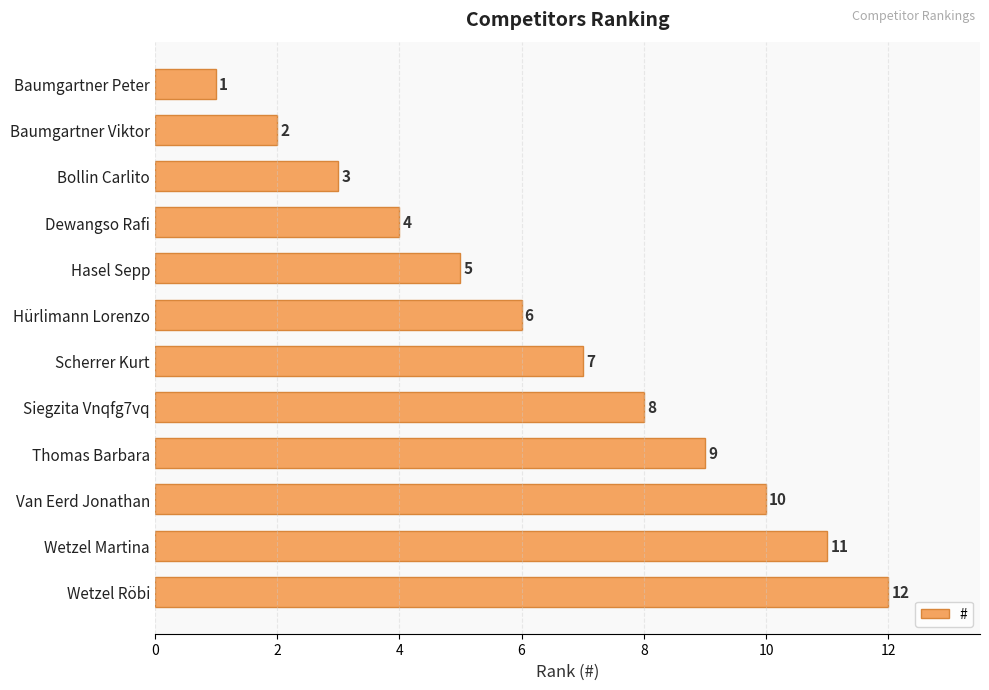

Rank the categories by value from highest to lowest.

Wetzel Röbi, Wetzel Martina, Van Eerd Jonathan, Thomas Barbara, Siegzita Vnqfg7vq, Scherrer Kurt, Hürlimann Lorenzo, Hasel Sepp, Dewangso Rafi, Bollin Carlito, Baumgartner Viktor, Baumgartner Peter